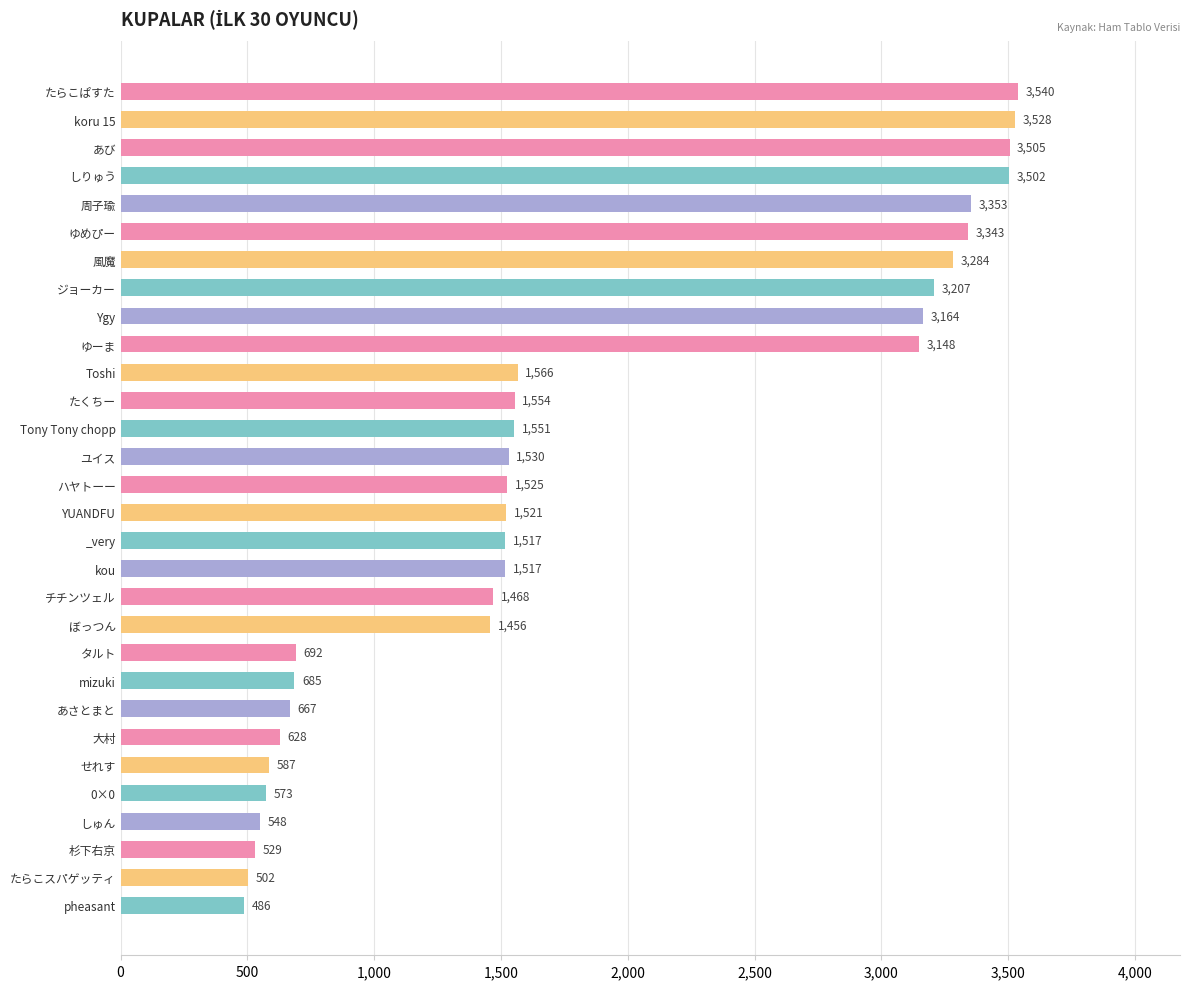

What is the difference between the maximum and minimum values?

3054